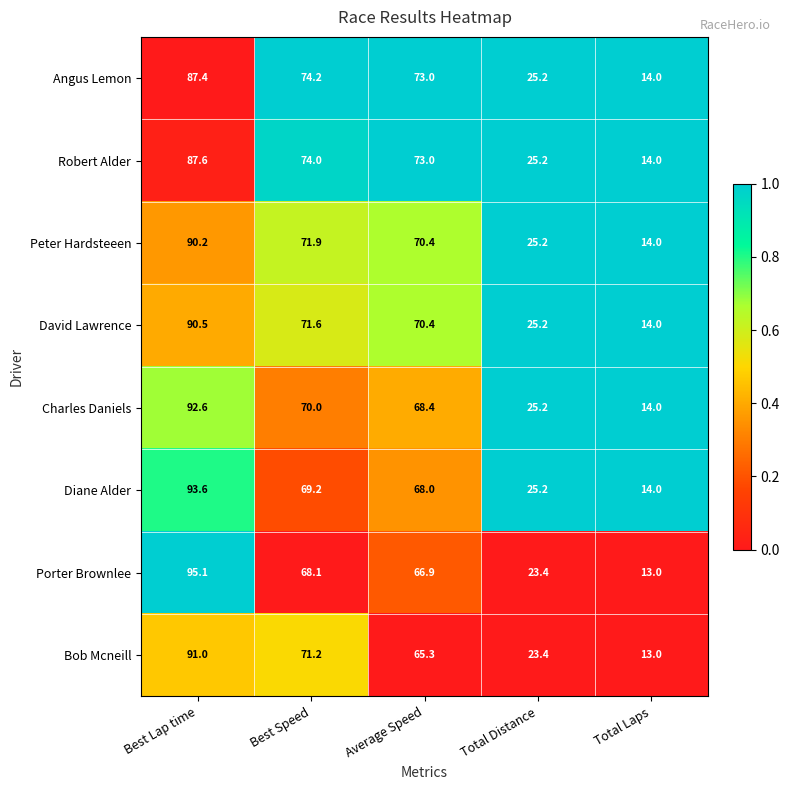

Which series has the largest range (max minus min)?

Porter Brownlee